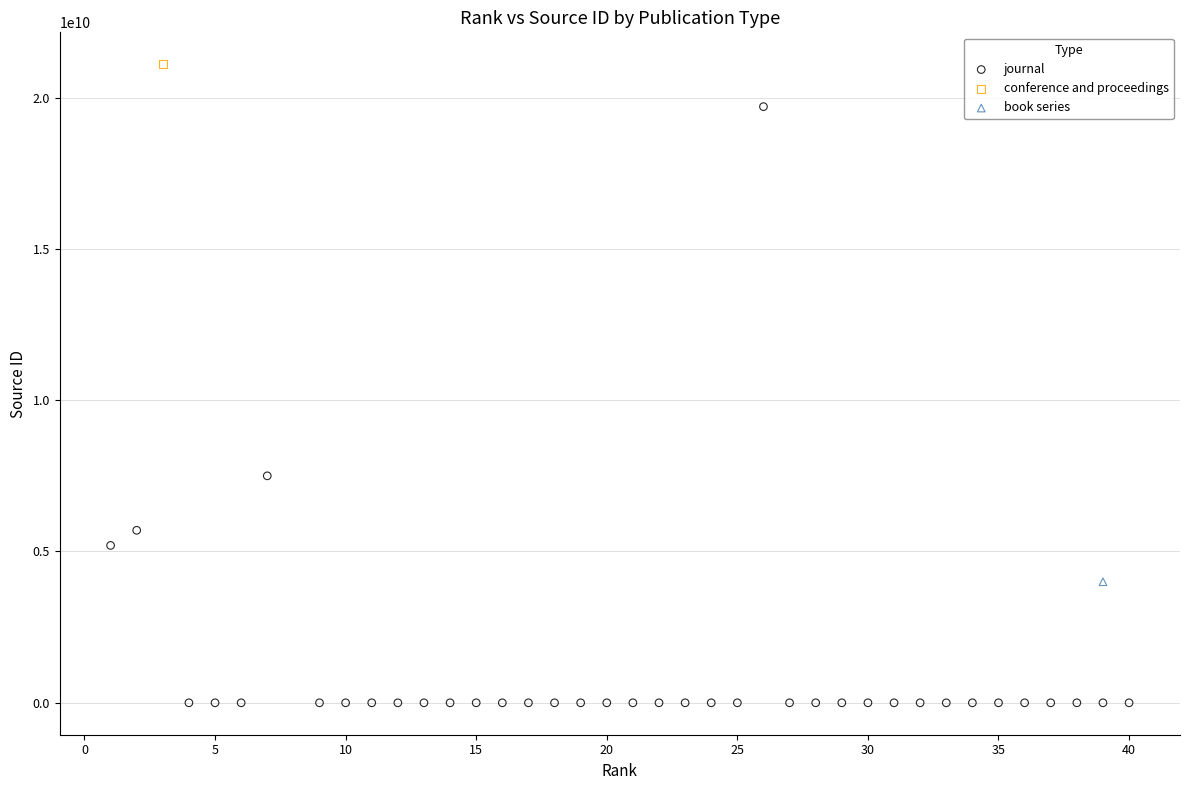

What are all the series names shown in the legend?

journal, conference and proceedings, book series